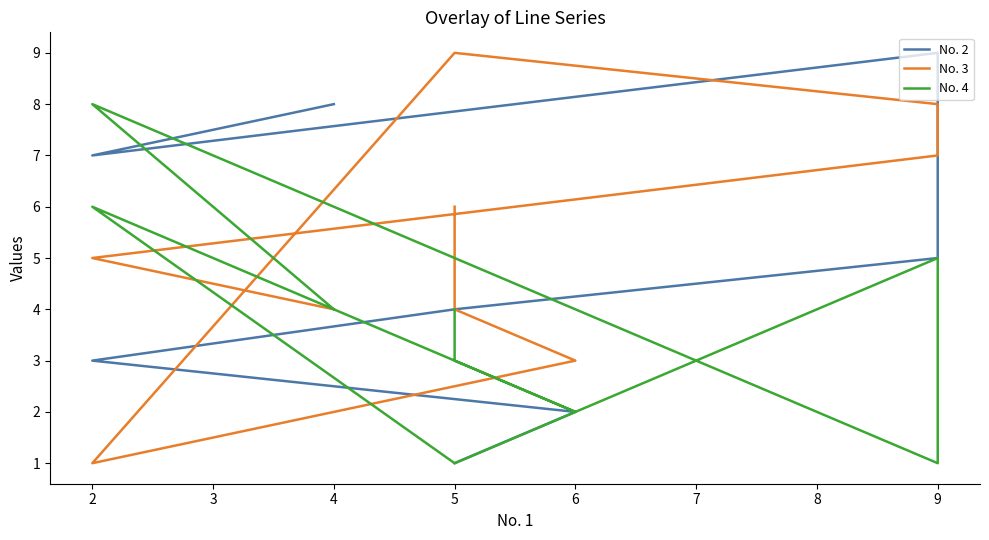

List the labels in order of No. 3 value, smallest first.

2, 6, 4, 5, 2, 5, 9, 9, 5